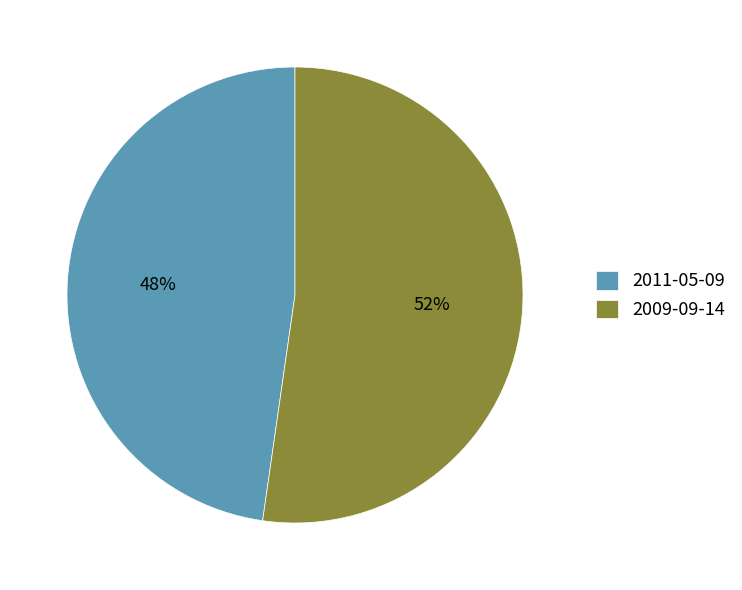

To the nearest percent, what is the combined percentage of 2009-09-14 and 2011-05-09?

100%